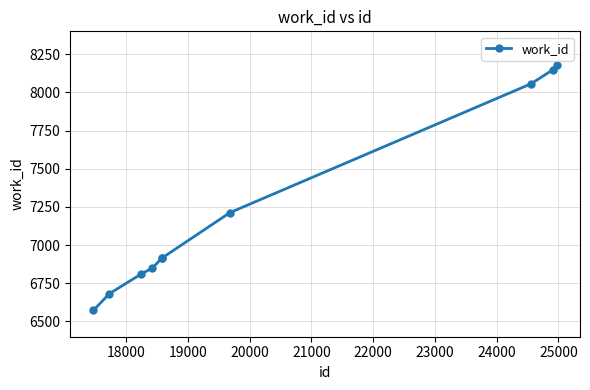

What is the minimum value shown in the chart?

6573